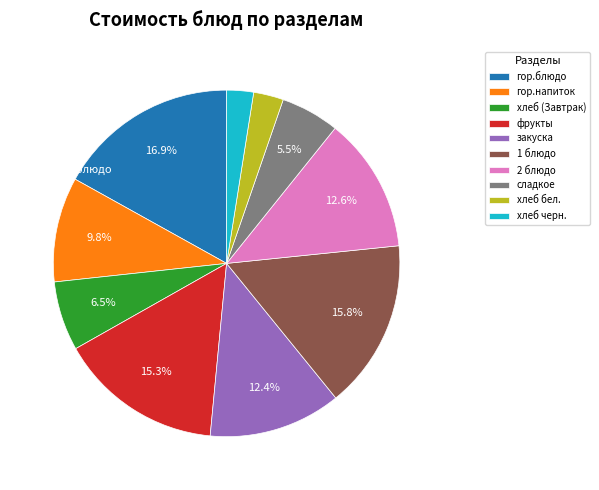

To the nearest percent, what is the combined percentage of 1 блюдо and гор.напиток?

26%